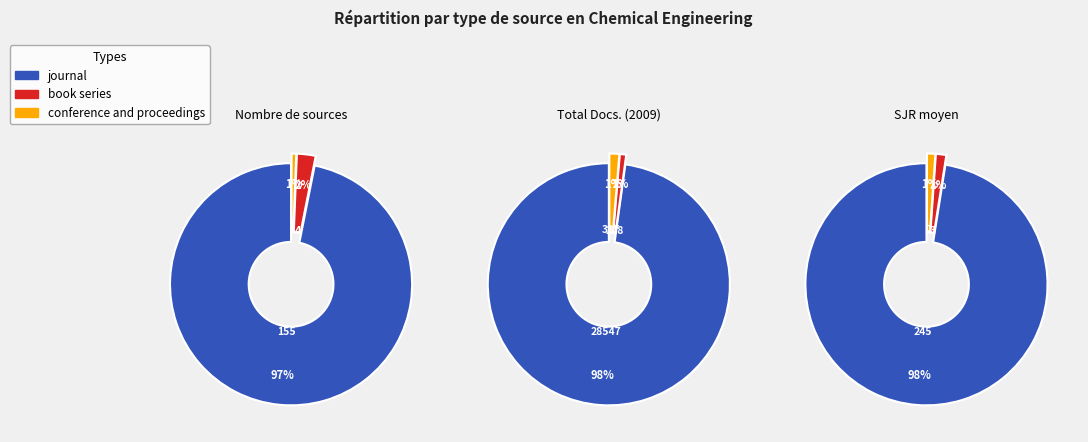

Which slice is the largest?

journal